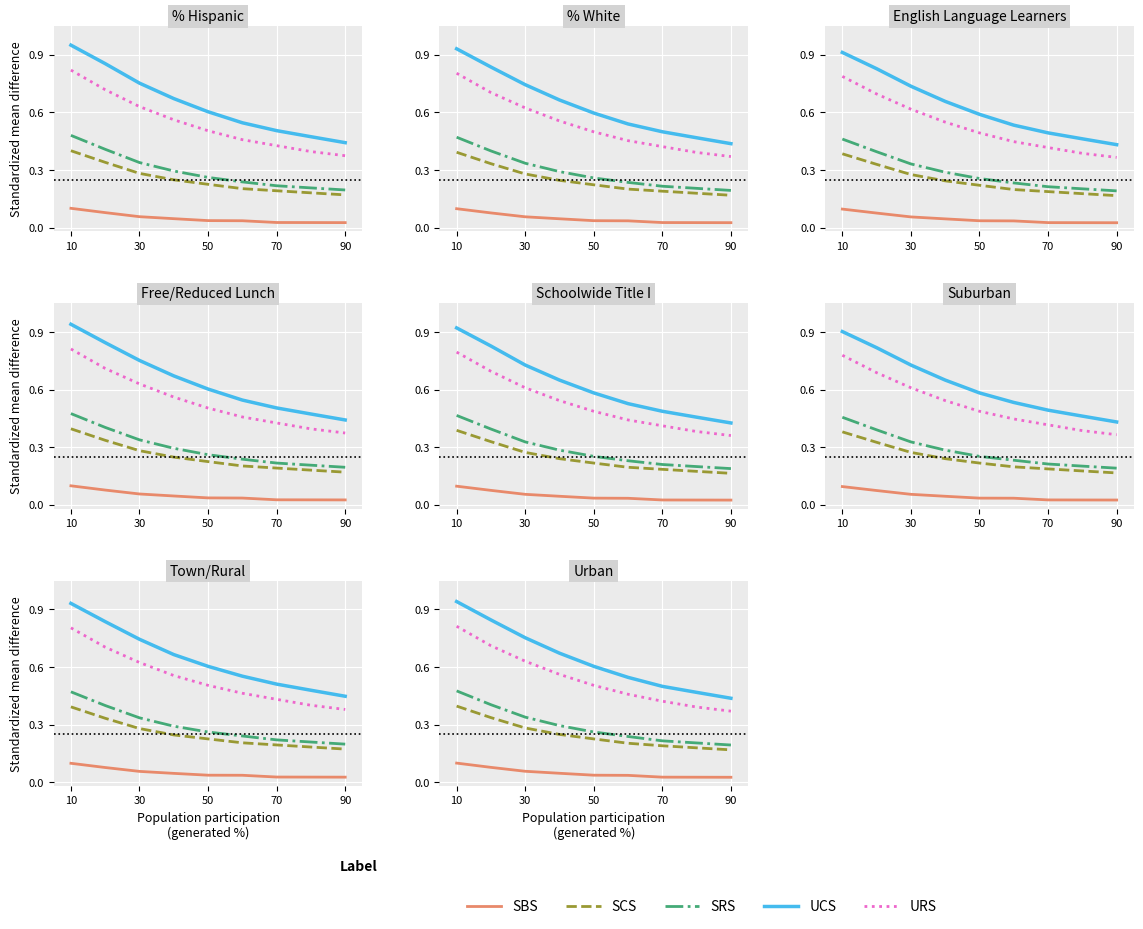

At which category is the sum across all series the highest?

10